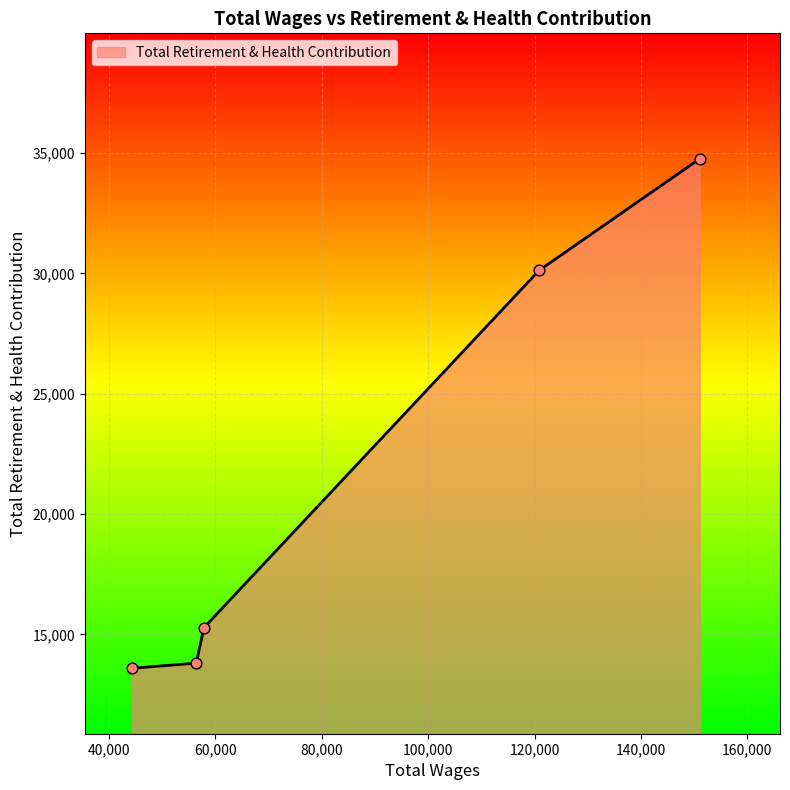

What is the maximum value shown in the chart?

34755